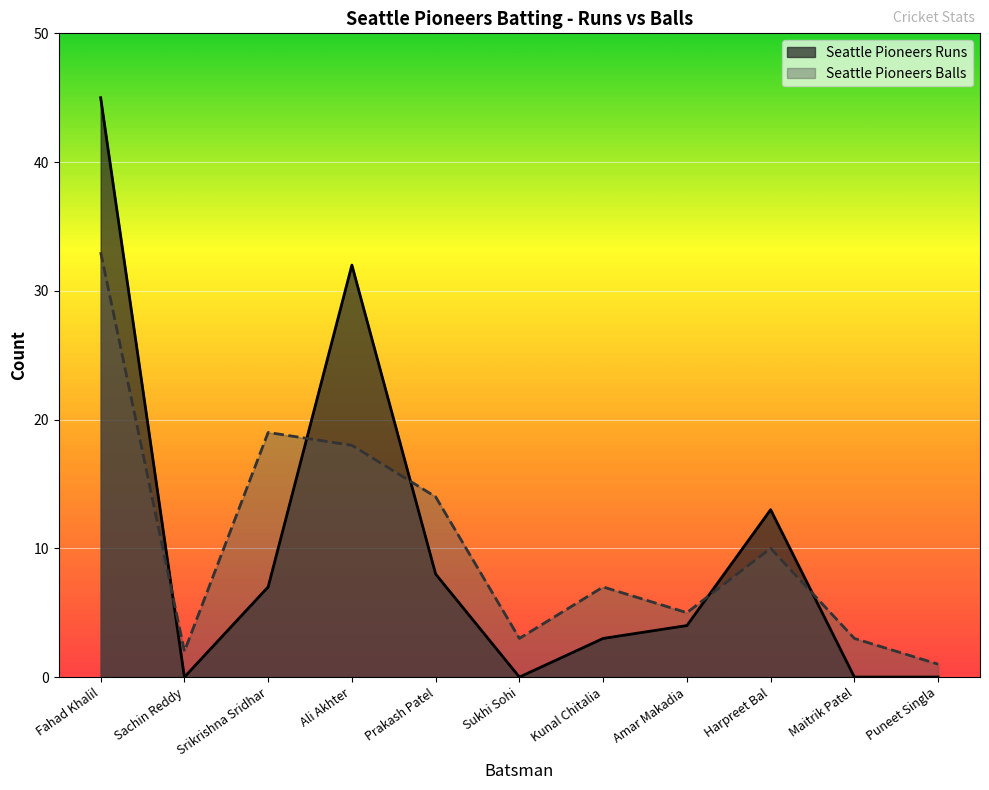

What is the label of the 5th point from the right?

Kunal Chitalia